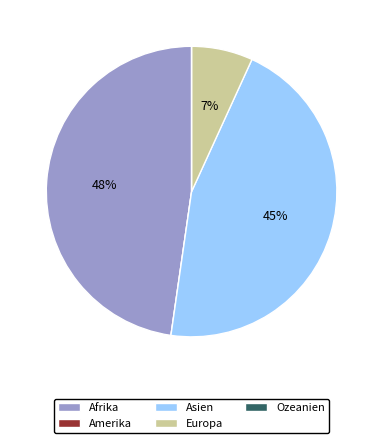

True or false: Asien accounts for 45% of the total.

True